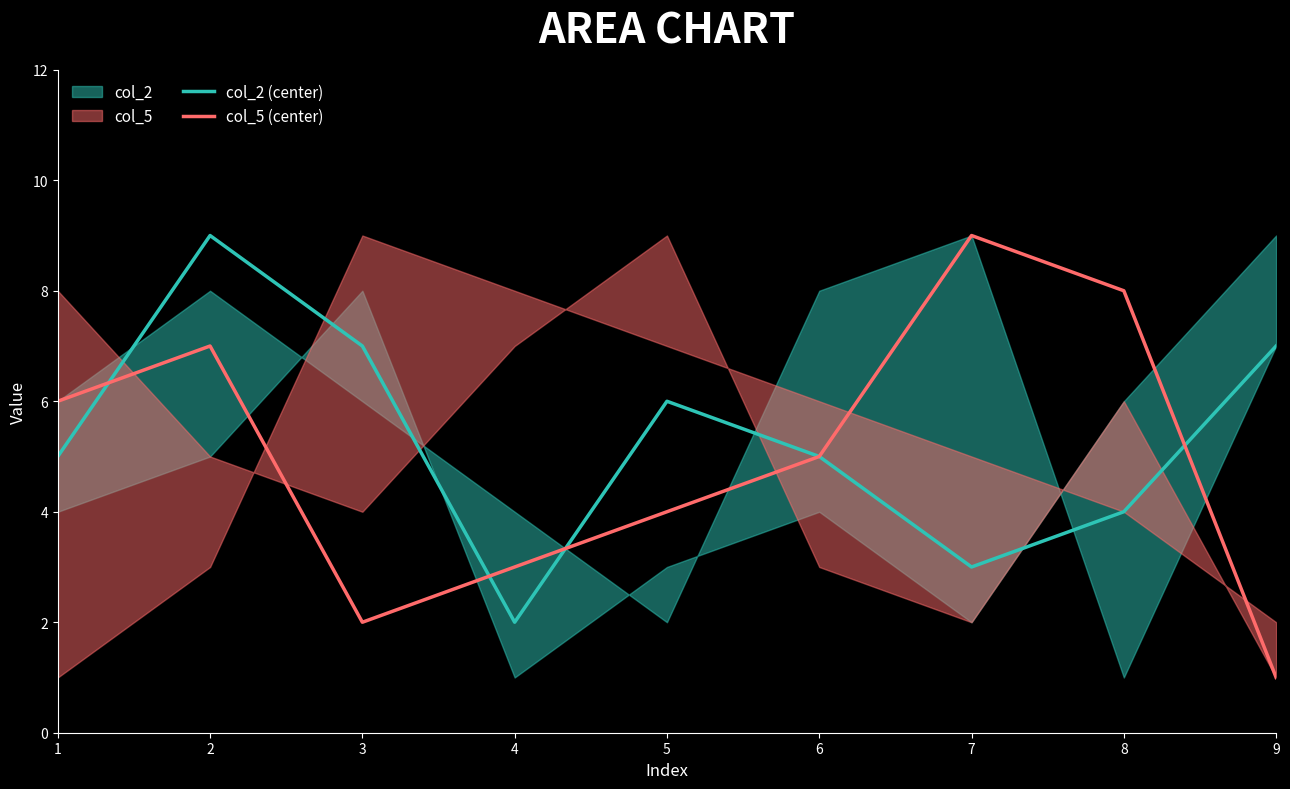

In col_5 (center), how many points are lower than both neighbors (excluding endpoints)?

1